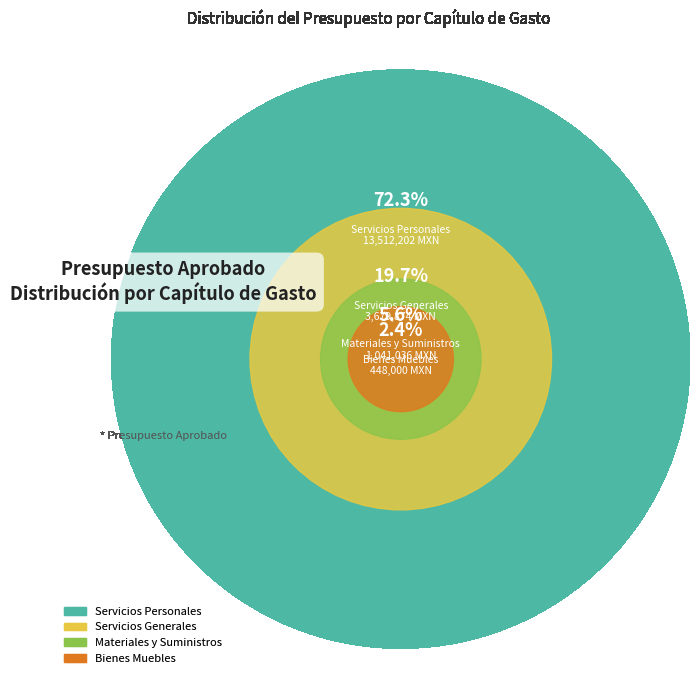

What is the smallest slice in the pie chart?

Bienes Muebles